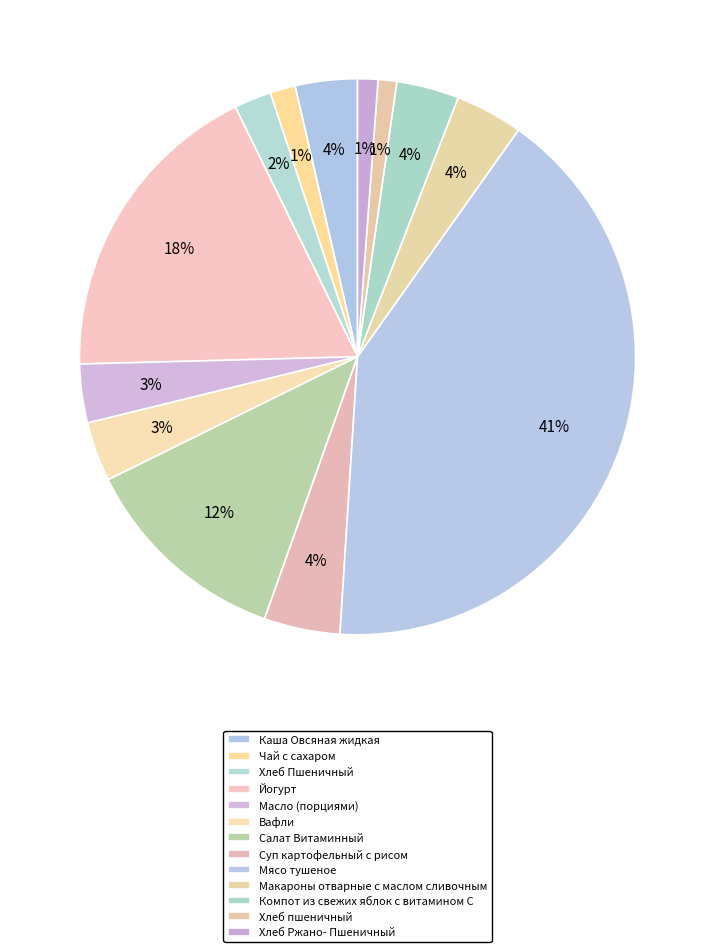

Between Хлеб Ржано- Пшеничный and Компот из свежих яблок с витамином С, which is larger?

Компот из свежих яблок с витамином С